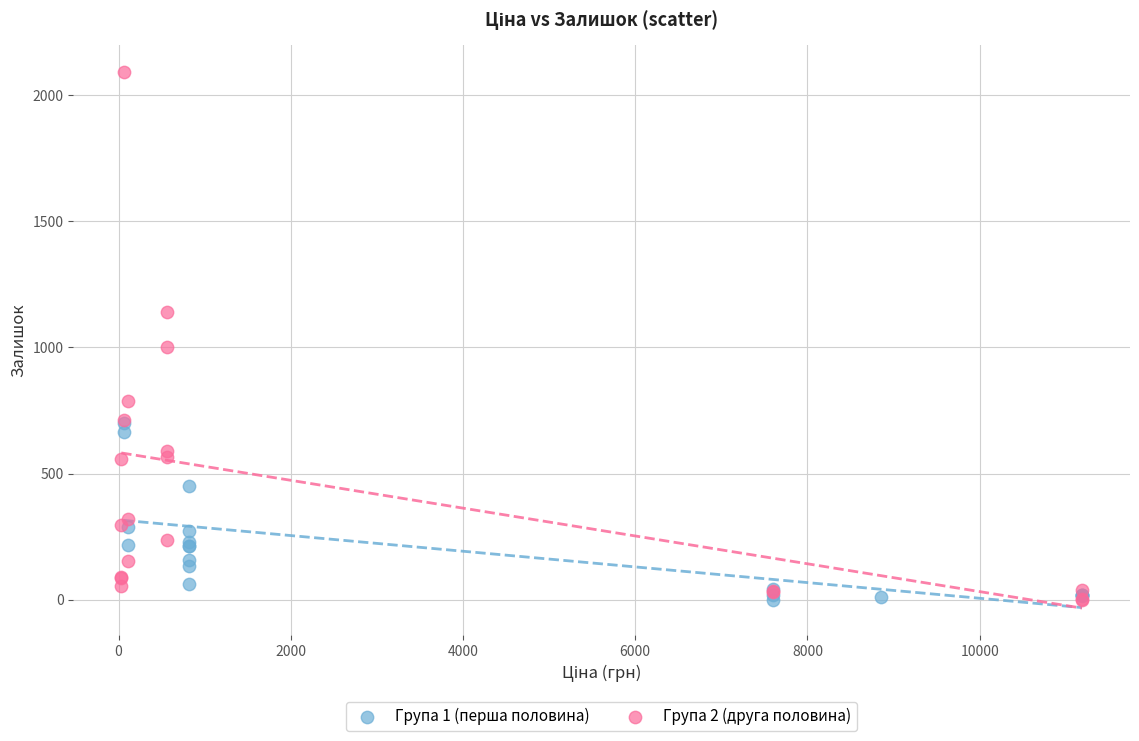

What are all the series names shown in the legend?

Група 1 (перша половина), Група 2 (друга половина)